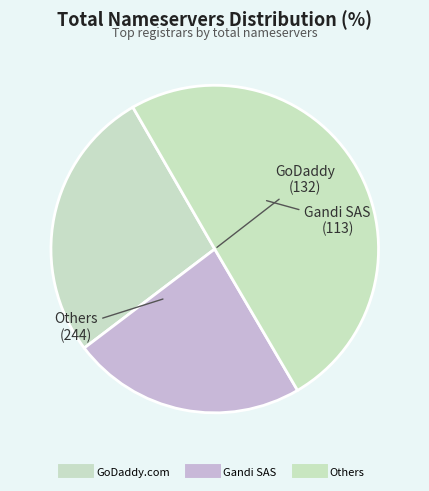

Count the number of slices in the pie.

3